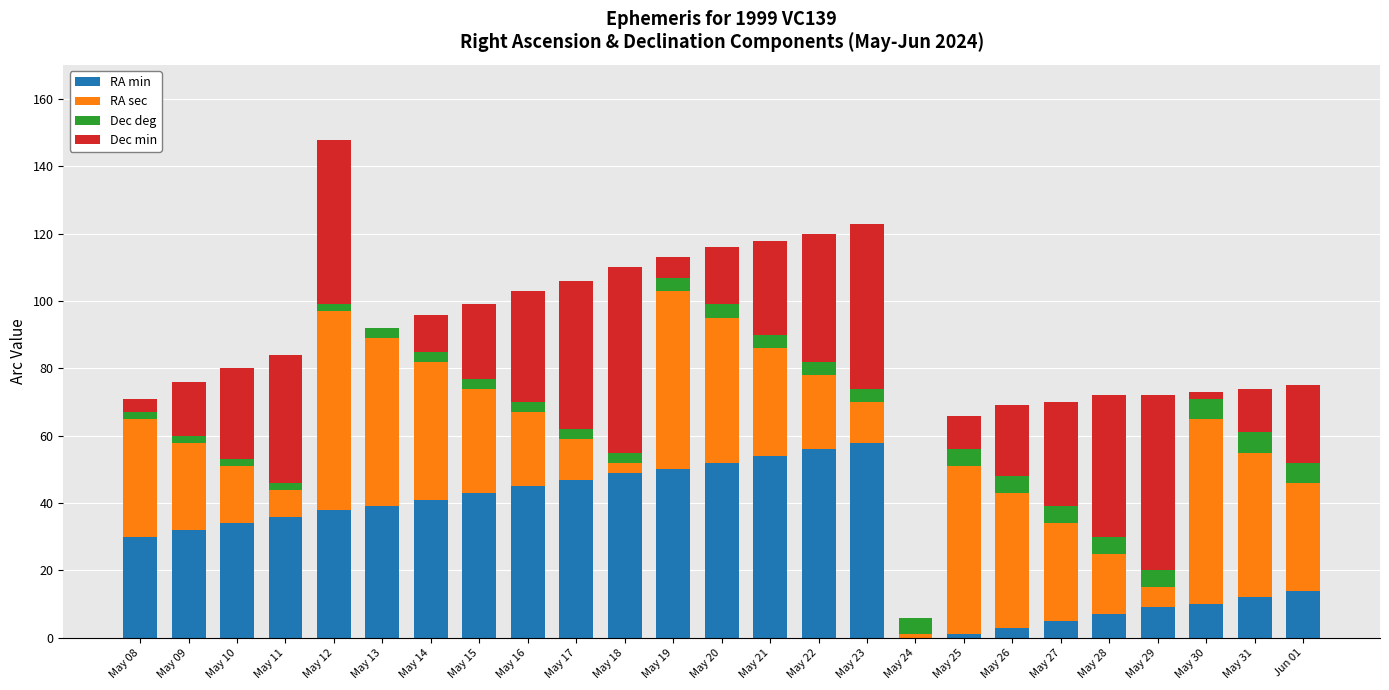

What is the maximum value for RA min?

58